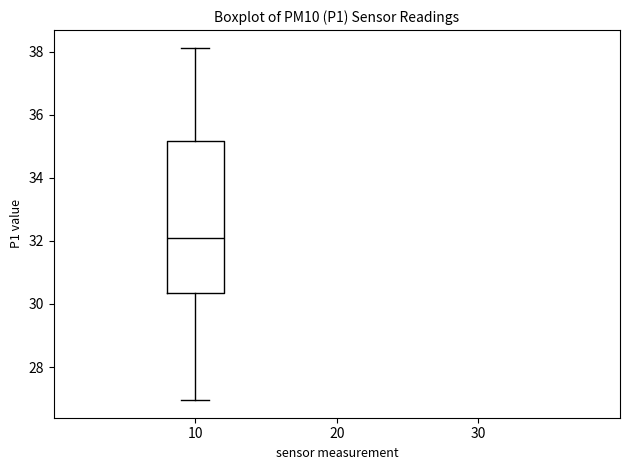

Transcribe this box plot: give where the median line is, the range the box spans, and where the two whiskers end, as read against the y-axis. The values are not printed on the chart, so give them approximately, as read against the axis.

median 32.0, box 30.4 to 35.2, whiskers 27.0 to 38.2